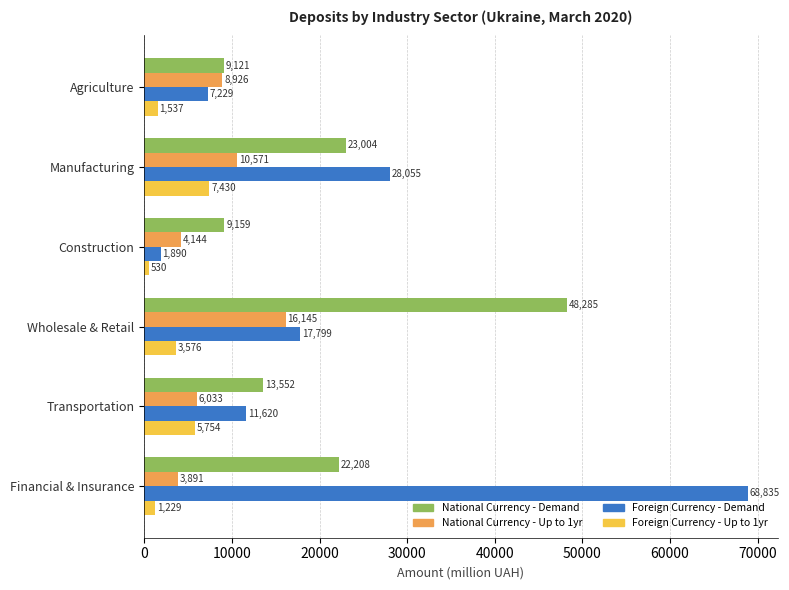

True or false: Foreign Currency - Demand has a value of 38913.1 at Financial & Insurance.

False